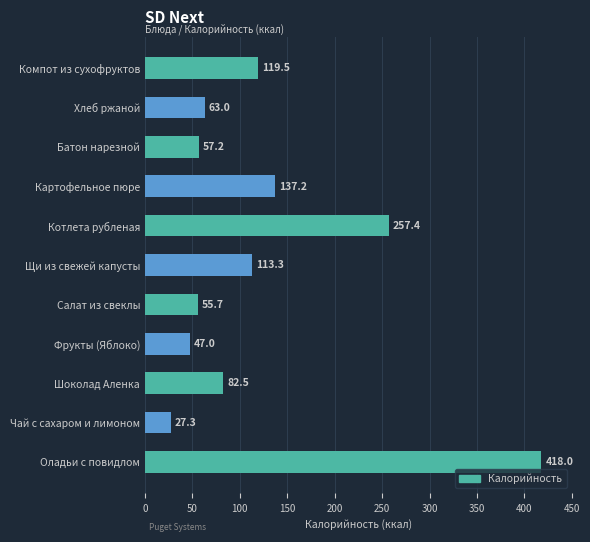

List the labels in order of value, largest first.

Оладьи с повидлом, Котлета рубленая, Картофельное пюре, Компот из сухофруктов, Щи из свежей капусты, Шоколад Аленка, Хлеб ржаной, Батон нарезной, Салат из свеклы, Фрукты (Яблоко), Чай с сахаром и лимоном